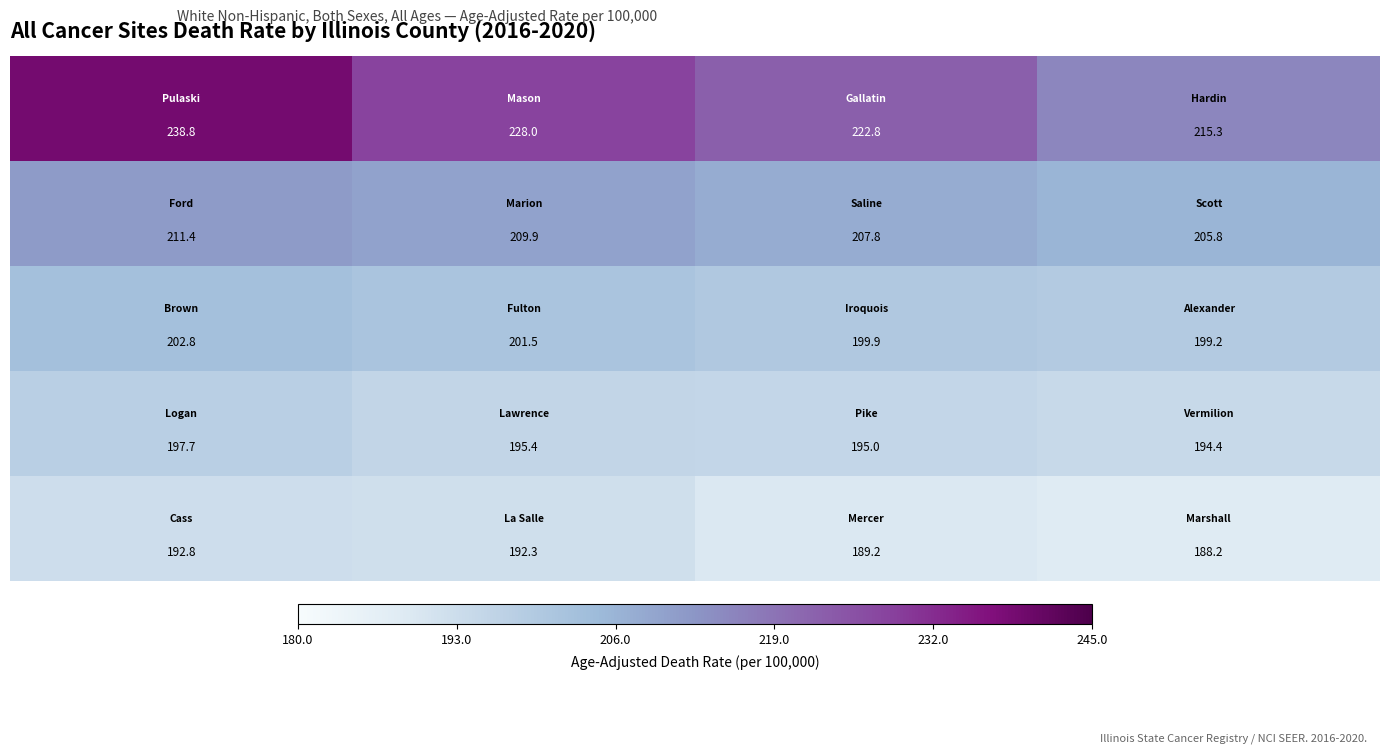

What is the minimum value shown in the chart?

188.2